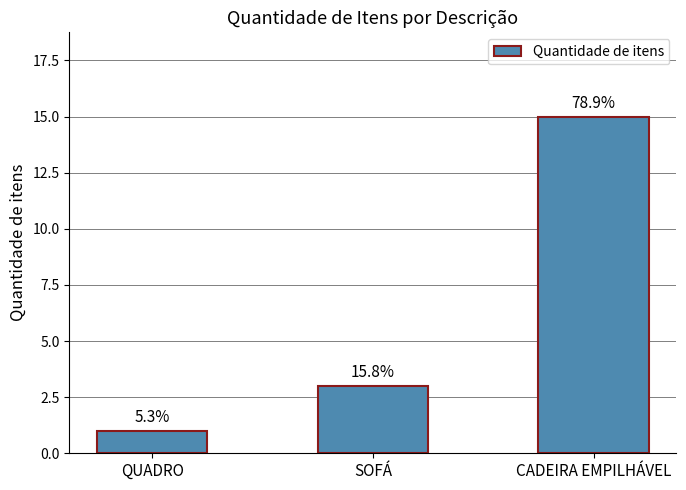

Reading right to left, transcribe all the data shown in this chart.

15	3	1